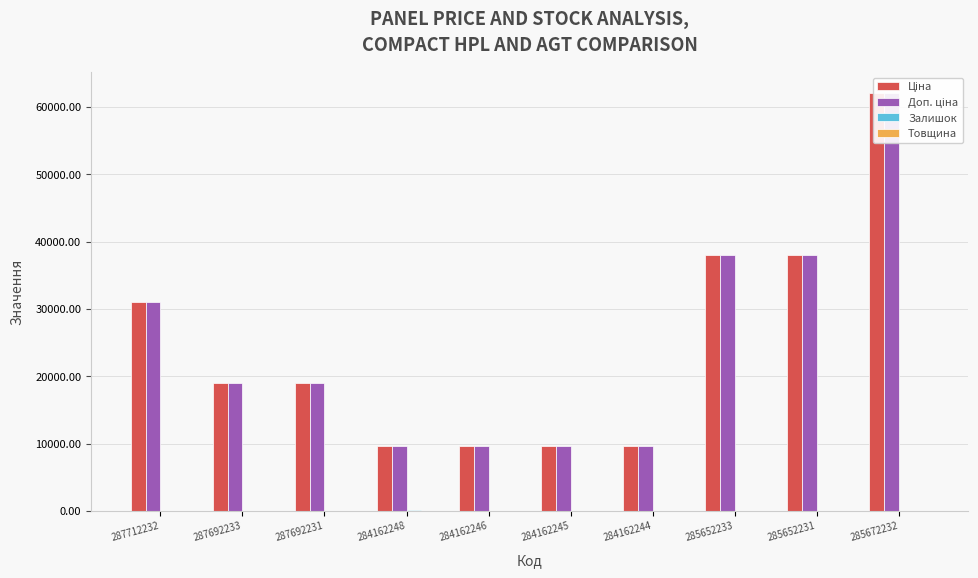

What position from the left is 287712232?

1